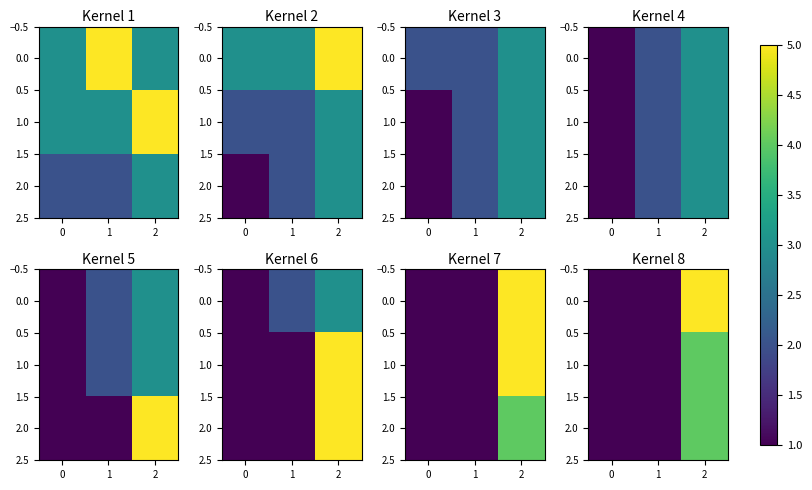

How many 1.0 values are between 1 and 4?

3